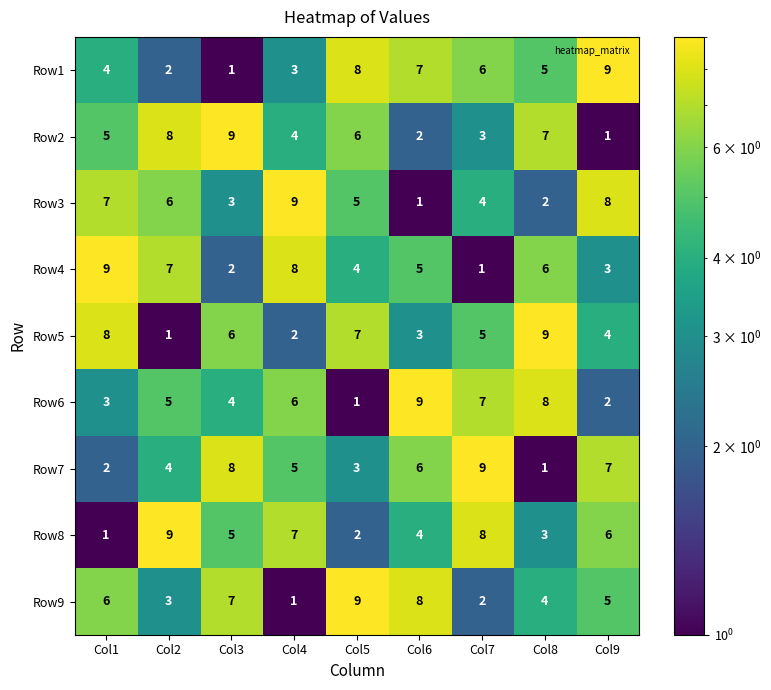

Which category has the highest value in the Row2 series?

Col3